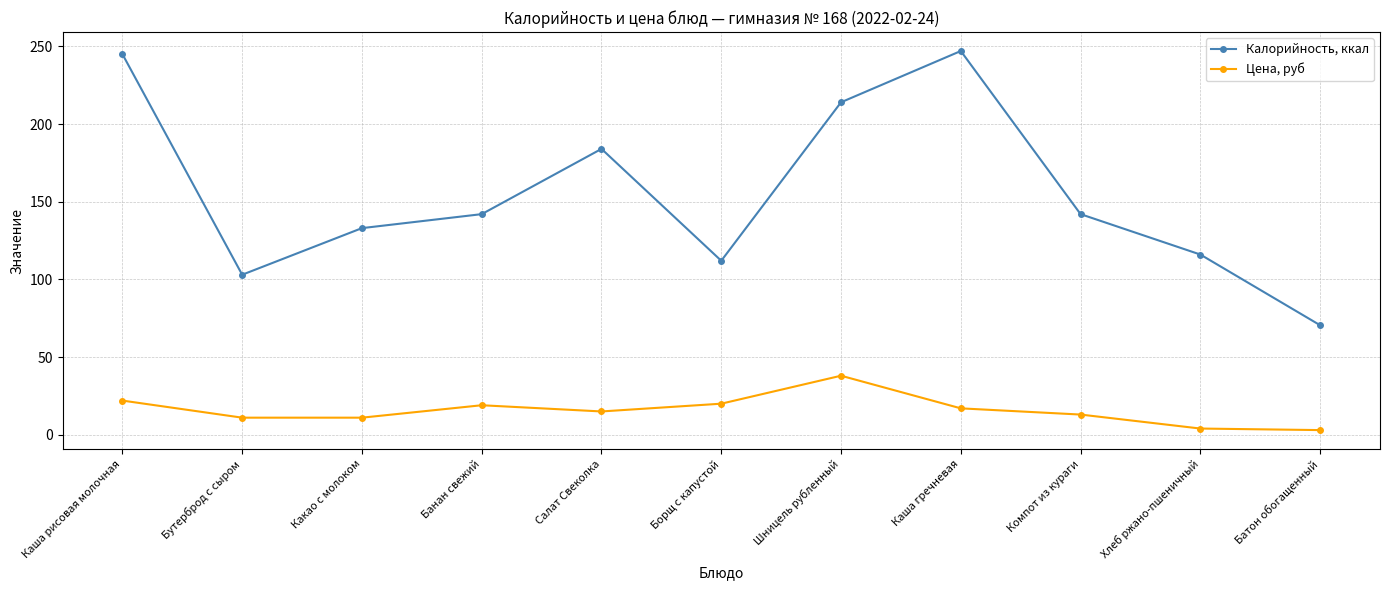

What is the sum of the Цена, руб values at Какао с молоком and Салат Свеколка?

26.0